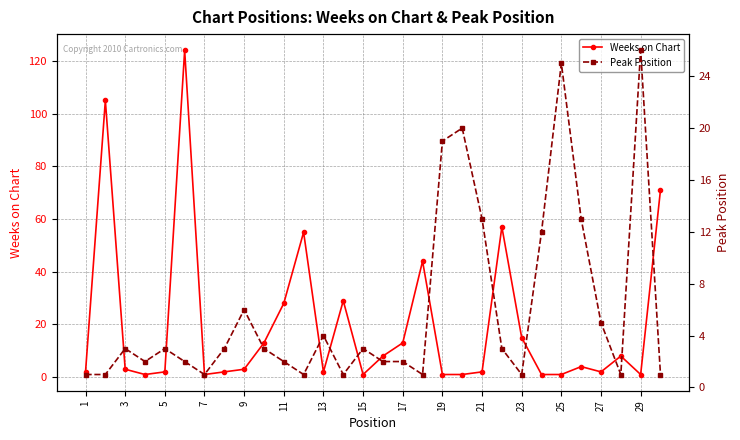

True or false: Peak Position and Weeks on Chart intersect in this chart.

True